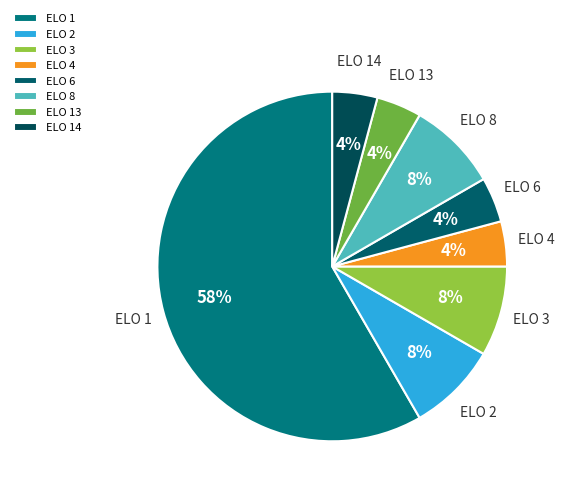

The ELO 6 slice represents 4% of the pie. True or false?

True